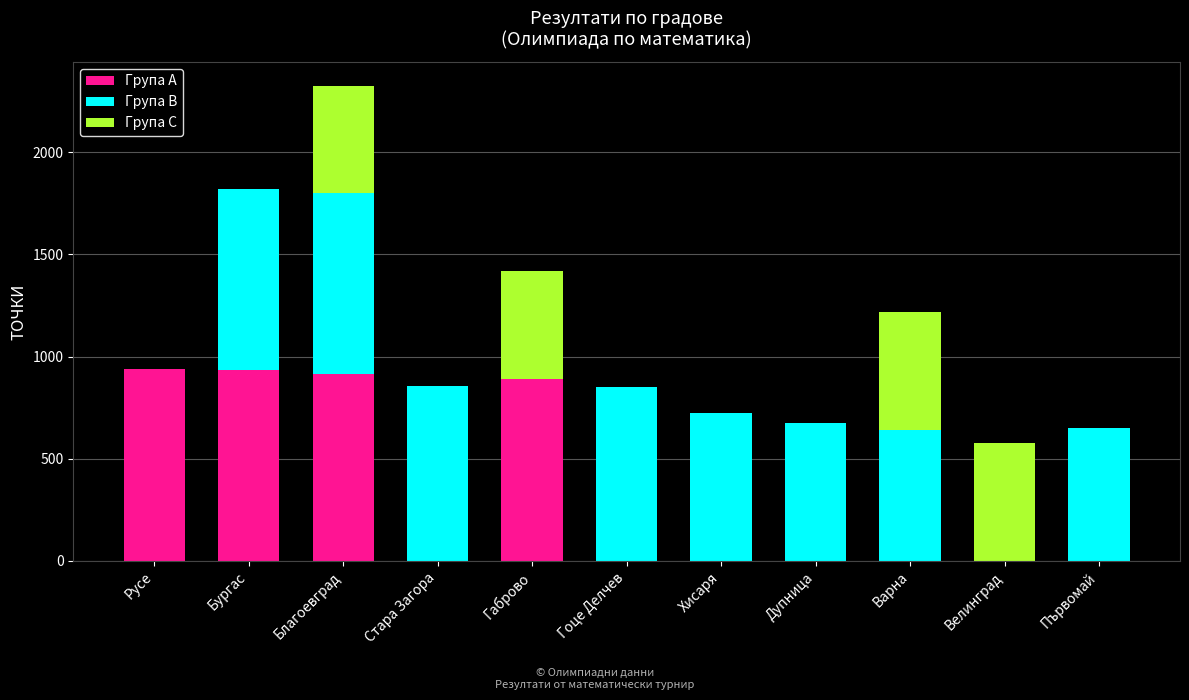

Is it true that Група А equals 245 at Благоевград?

False